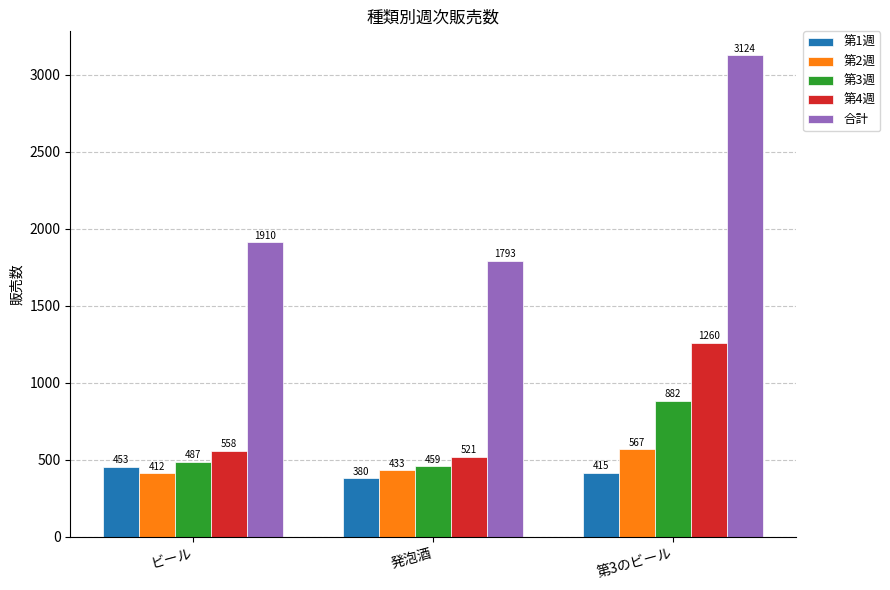

What is the highest value of the 合計 series?

3124